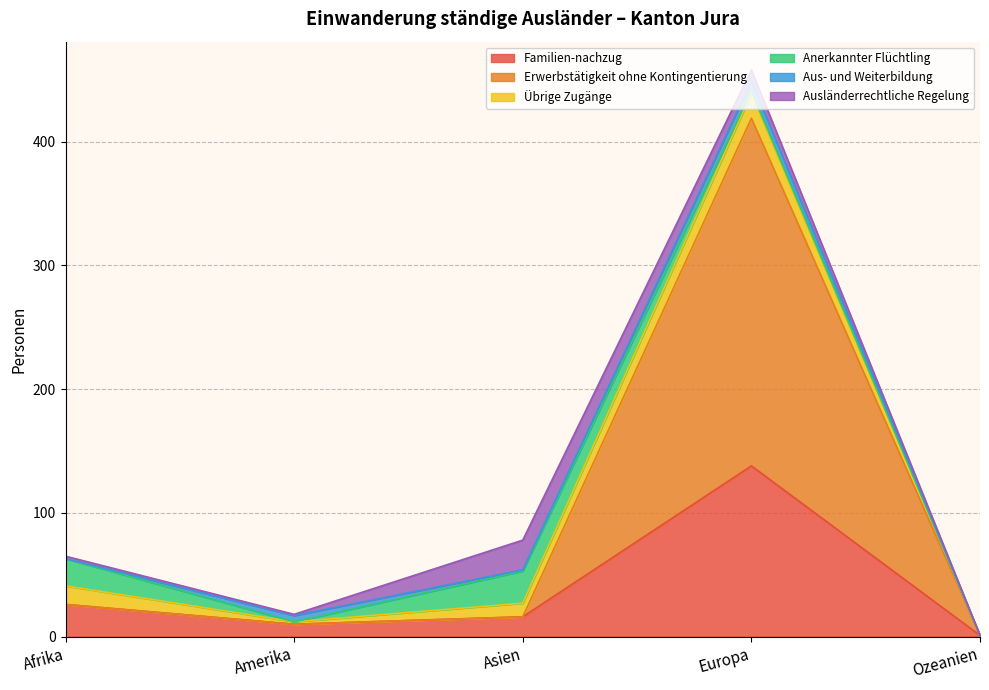

Count the Aus- und Weiterbildung values in the range 0 to 5.

4